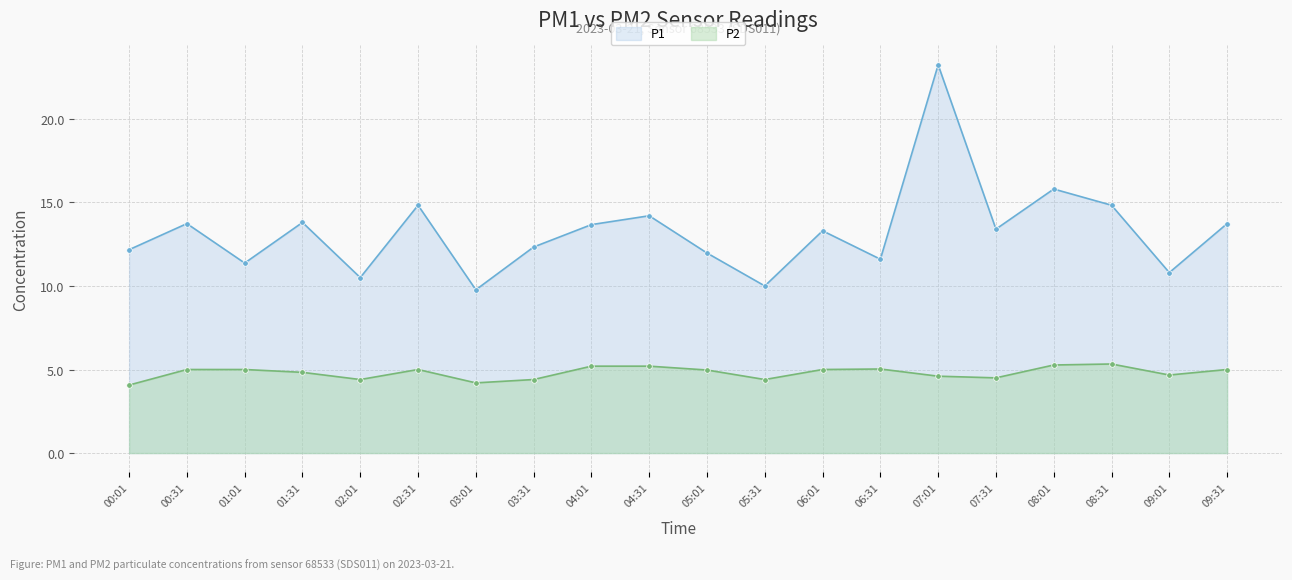

How many lines are shown in the chart?

2